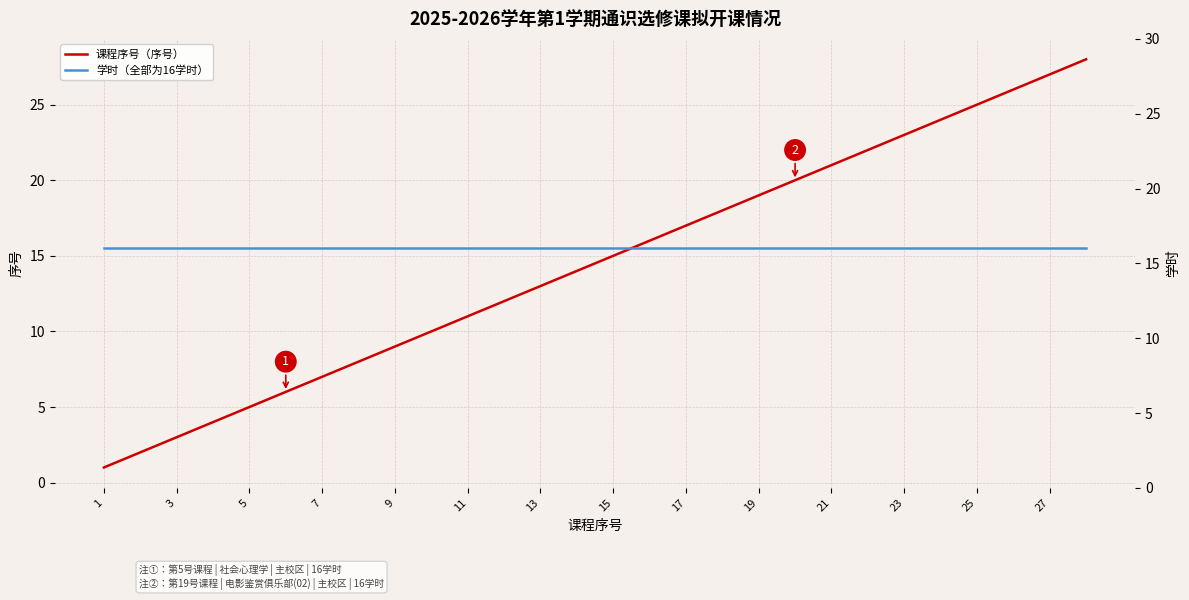

What is the average value of the 课程序号（序号） series?

14